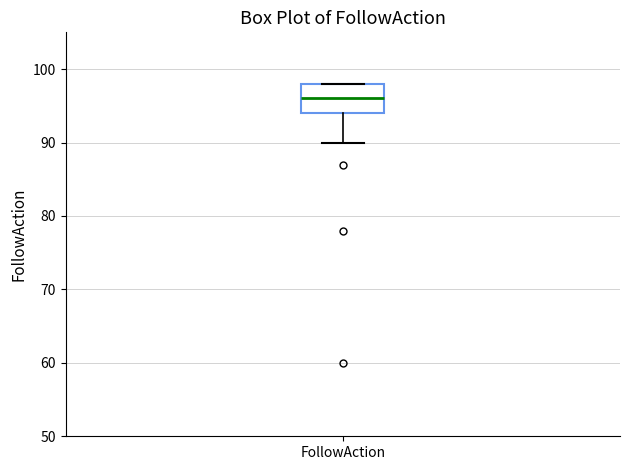

Where does the lower whisker of the box for FollowAction end on the y-axis? The values are not printed on the chart, so give them approximately, as read against the axis.

90